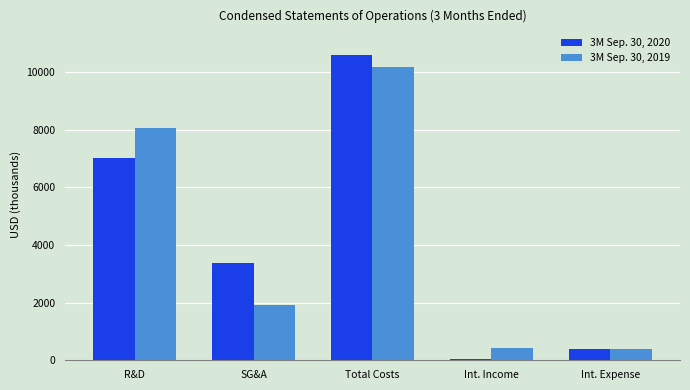

Which series has the widest spread of values?

3M Sep. 30, 2020